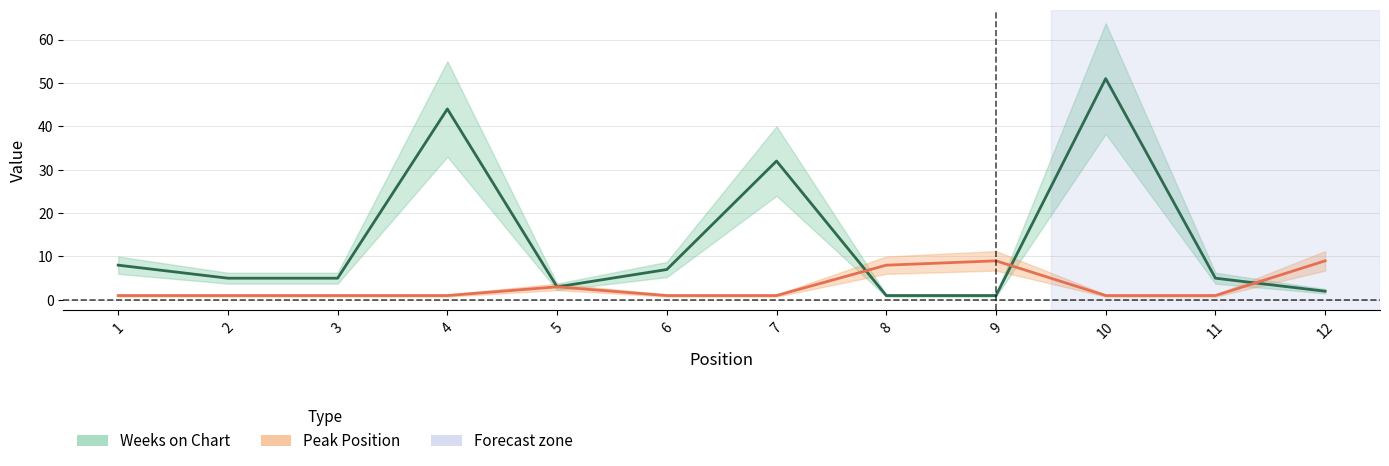

Which series changed the most between 4 and 6?

Weeks on Chart